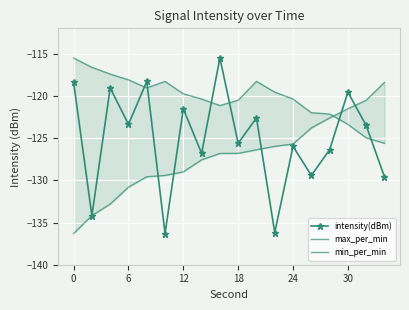

In intensity(dBm), how many points are lower than both neighbors (excluding endpoints)?

7